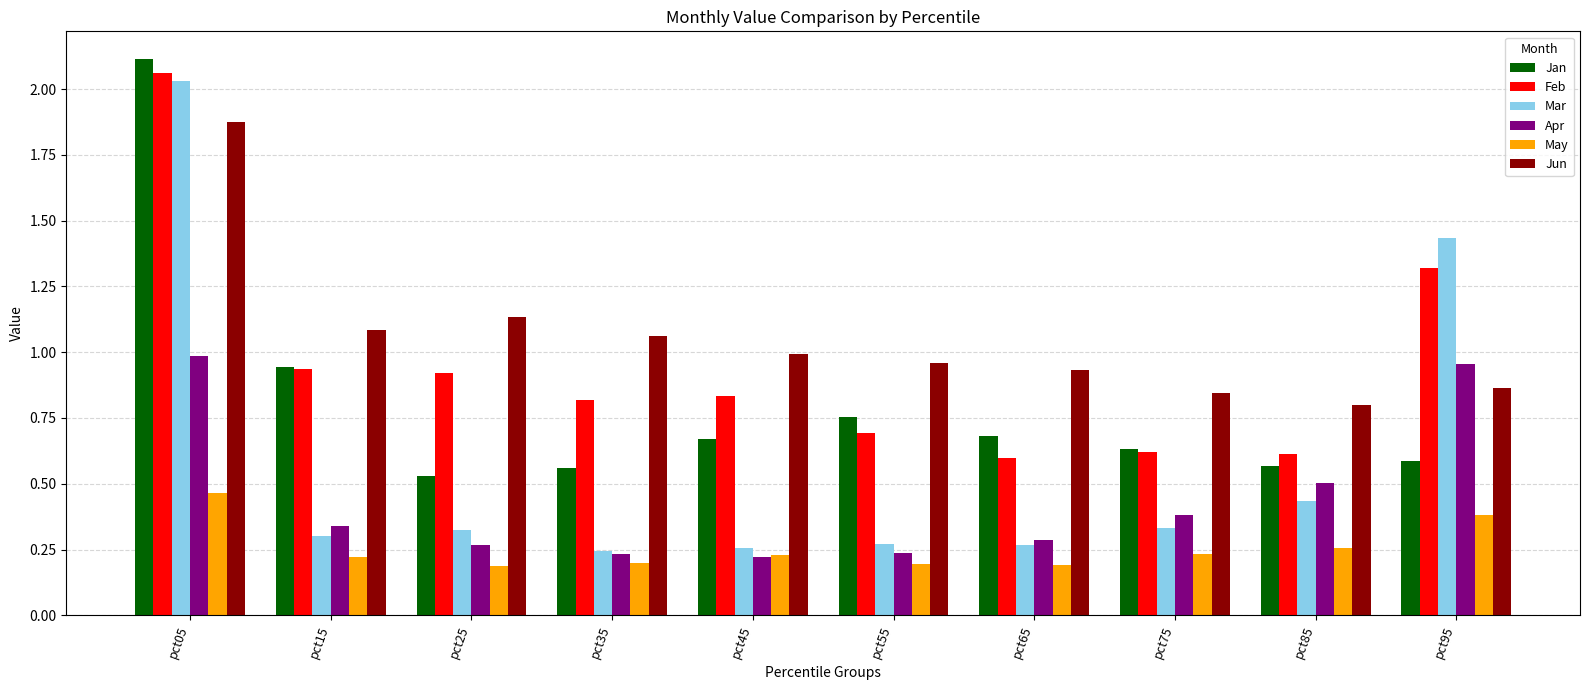

Which series has the largest total across all categories?

Jun